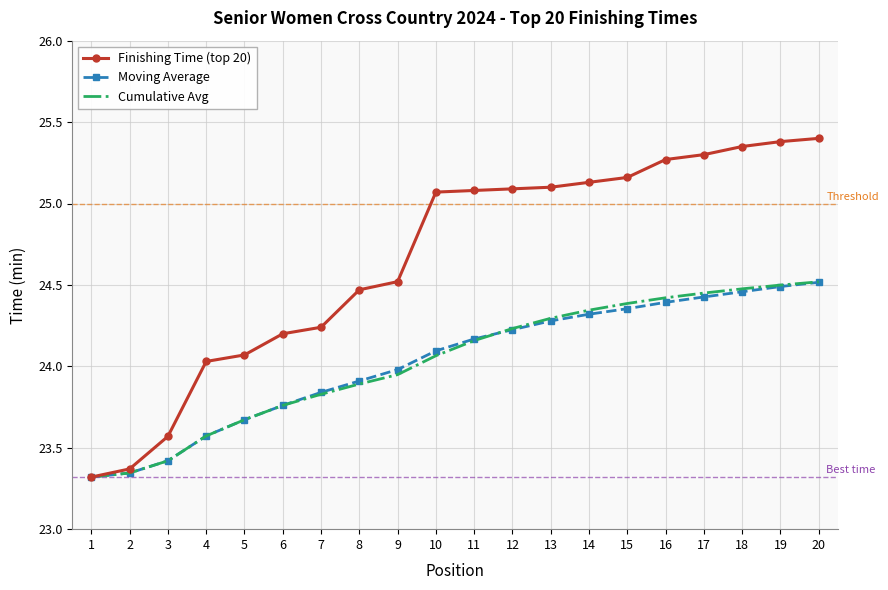

At how many categories does at least one series exceed 23?

20